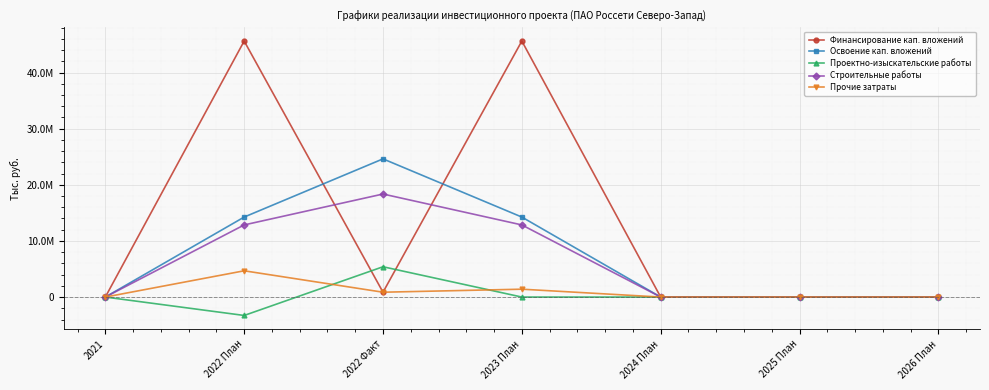

What is the difference between the Финансирование кап. вложений values at 2022 Факт and 2023 План?

44756903